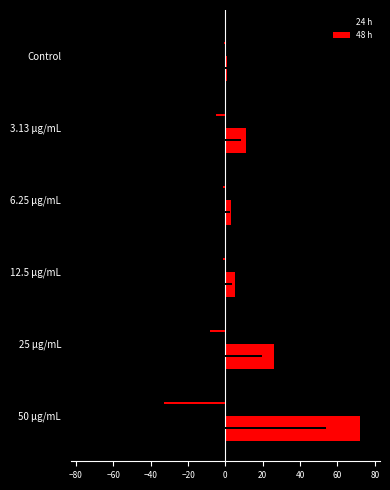

Rank the series at 50 μg/mL from highest to lowest value.

48 h, 24 h